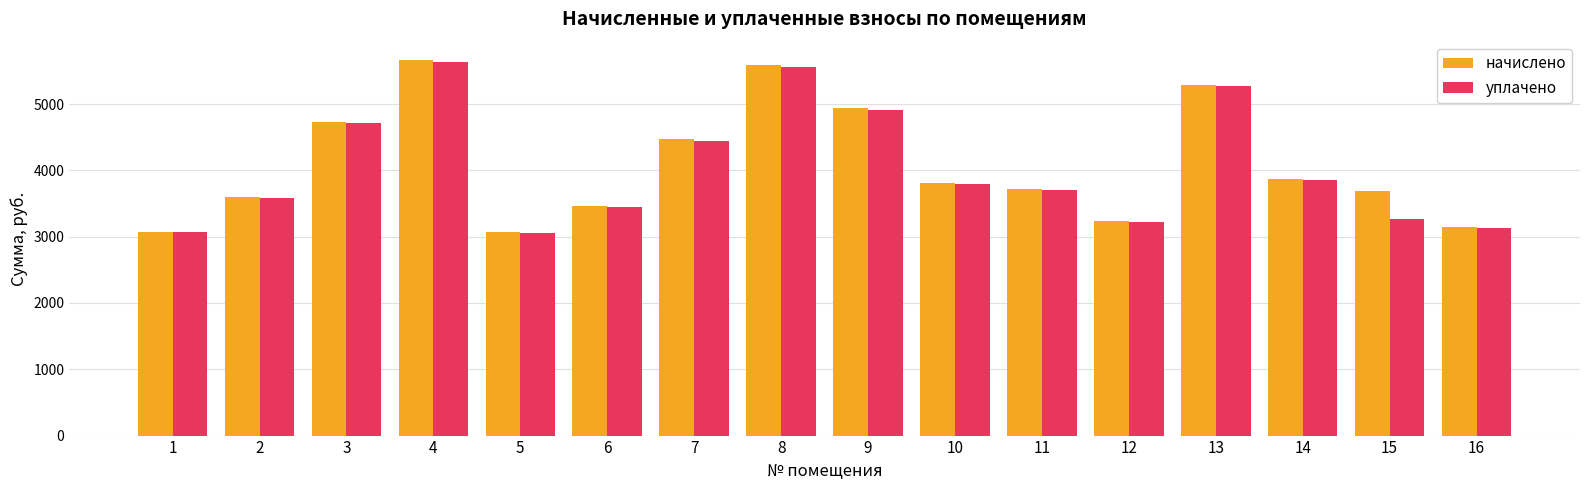

What is the maximum value for уплачено?

5634.3